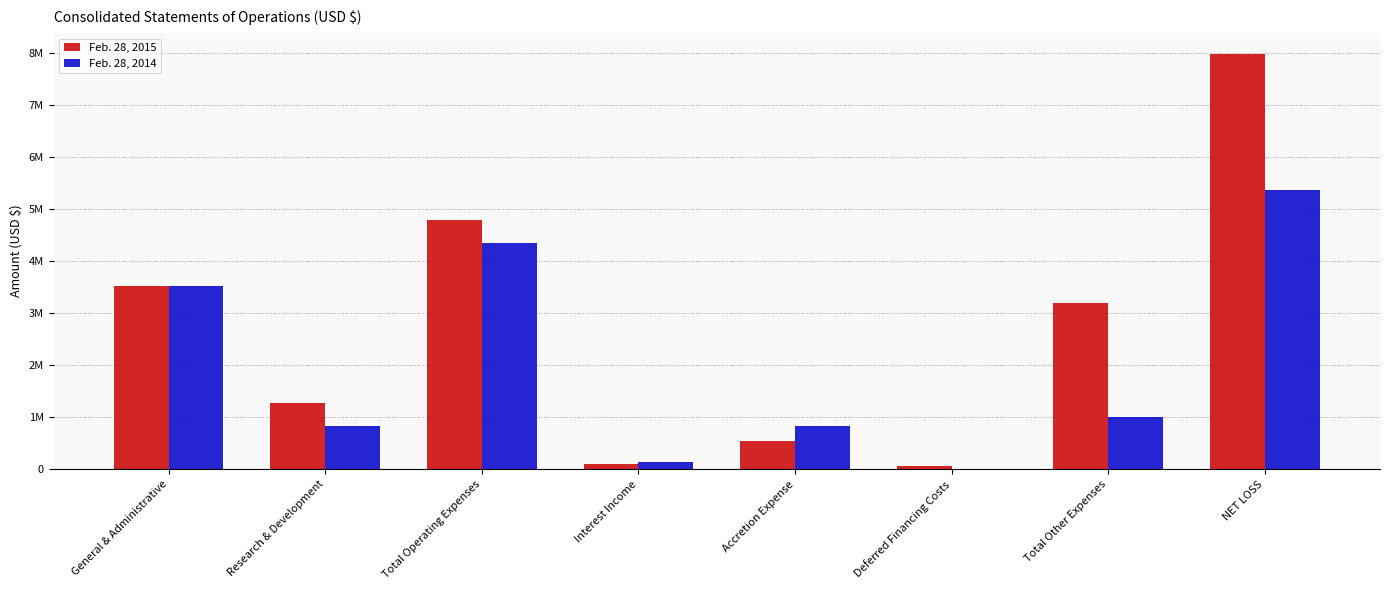

What is the label of the 4th bar from the right?

Accretion Expense